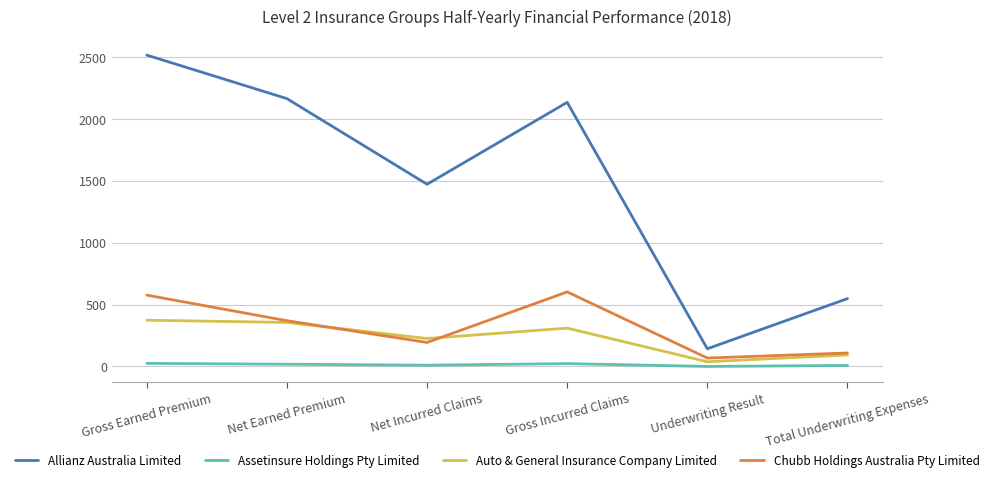

Which series has the widest spread of values?

Allianz Australia Limited